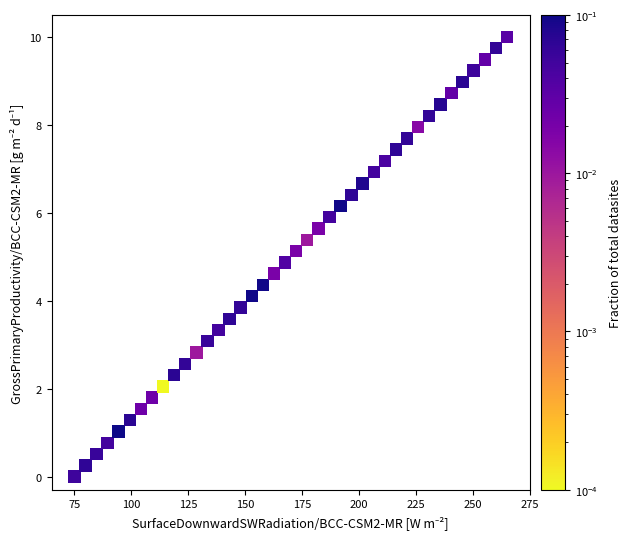

What is the range of Y values (max minus min)?

10.0